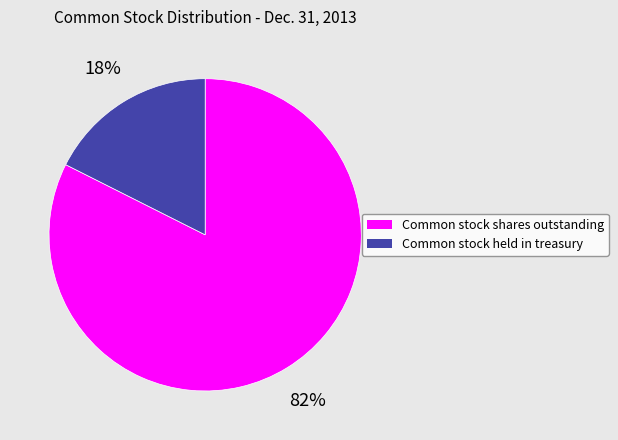

What is the smallest slice in the pie chart?

Common stock held in treasury